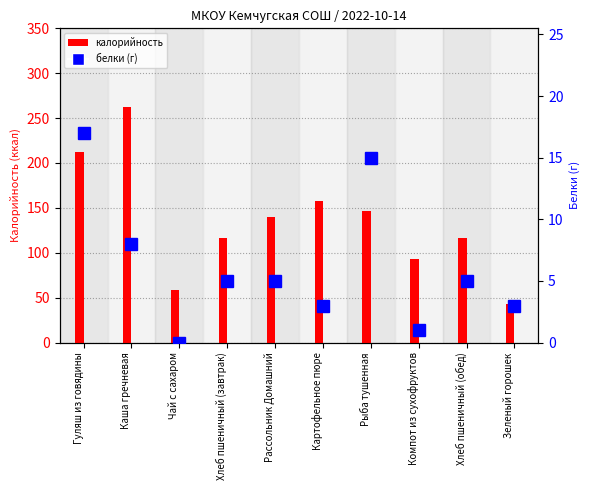

What is the maximum value shown in the chart?

262